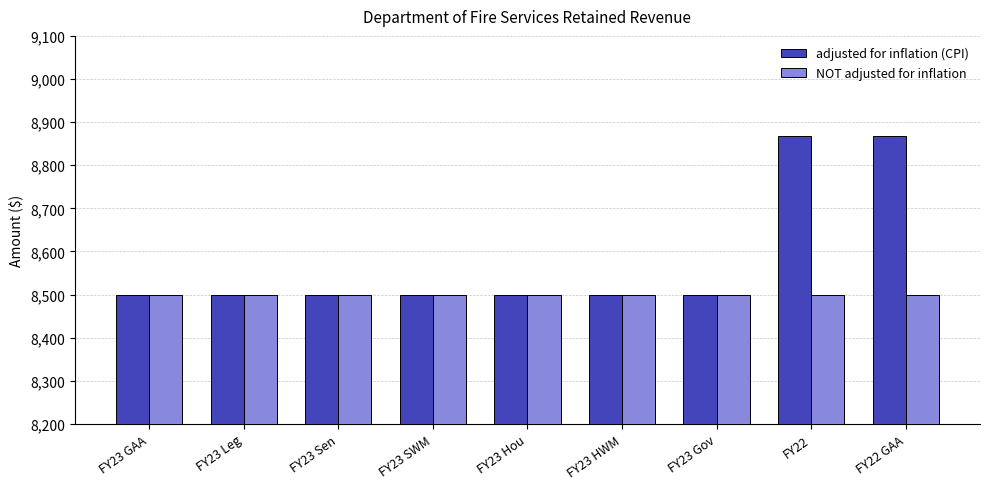

List the series in order of their overall mean, highest first.

adjusted for inflation (CPI), NOT adjusted for inflation